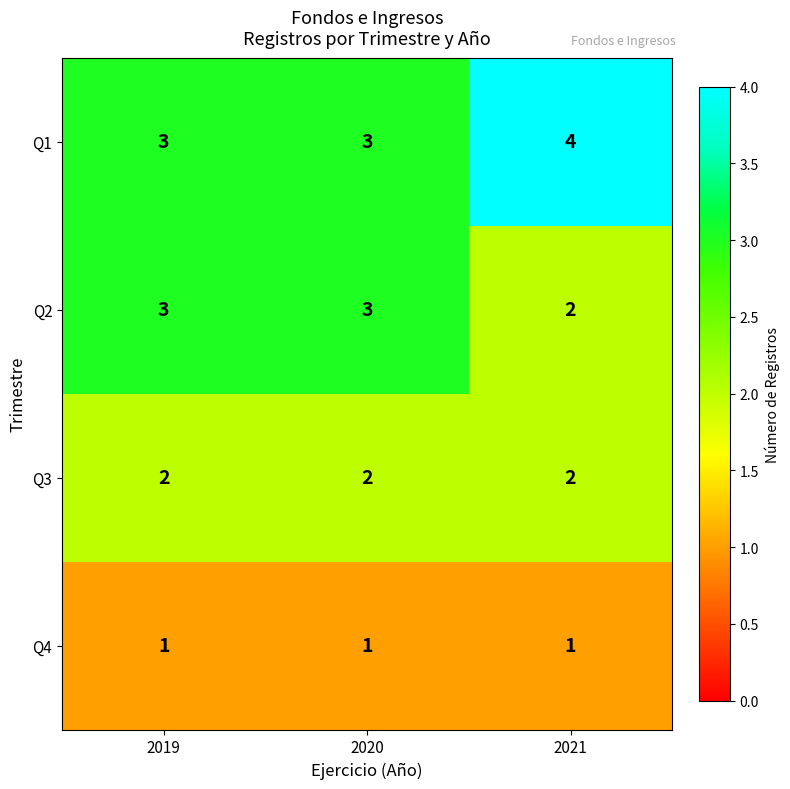

What is the minimum value shown in the chart?

1